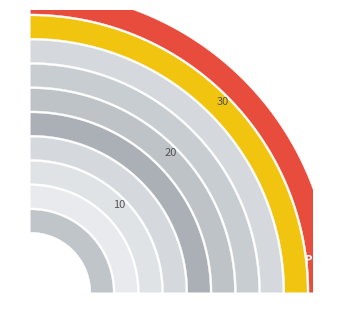

To the nearest percent, what portion does pct35 represent?

8%